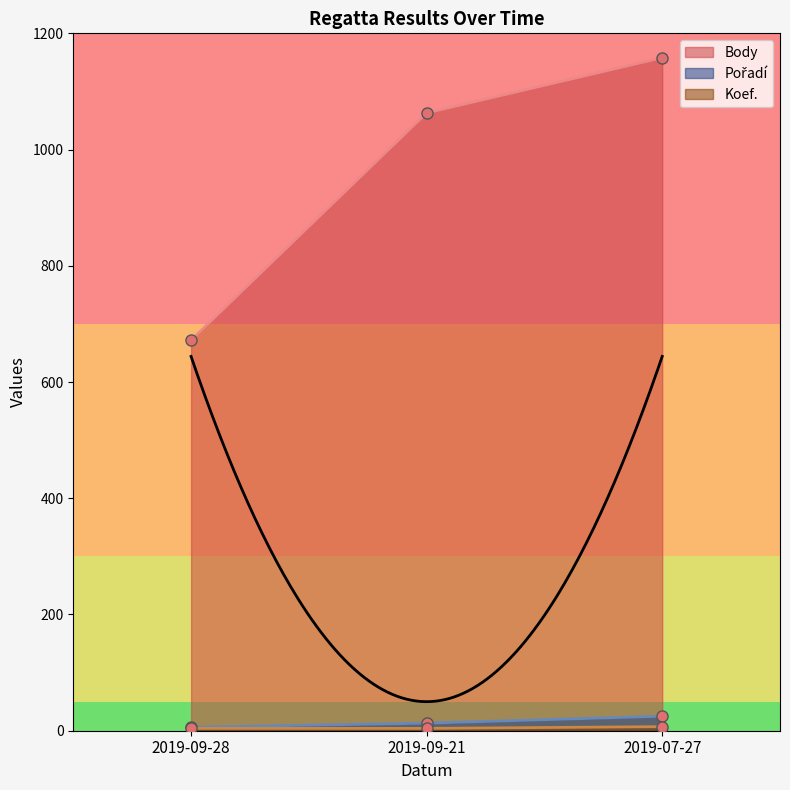

Which series has the largest range (max minus min)?

Body